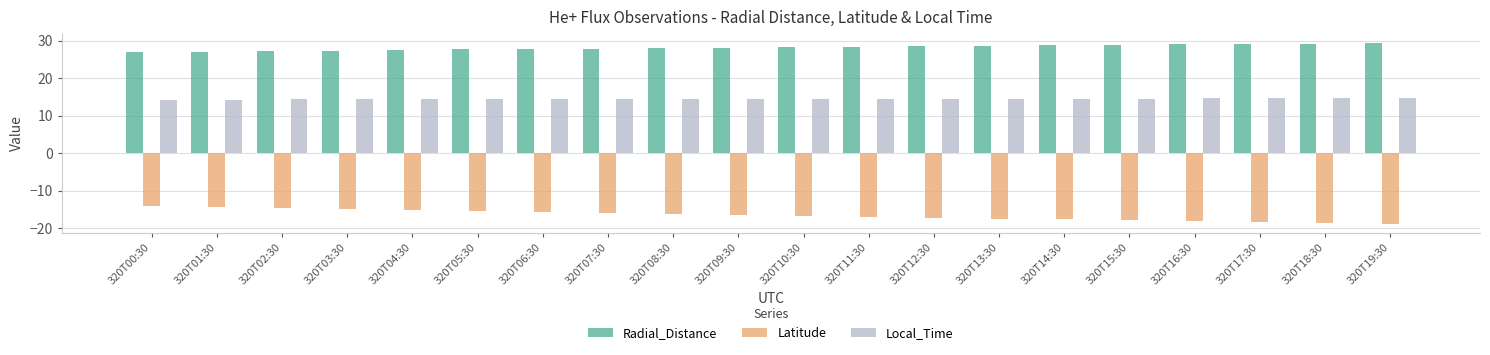

How many bars are there in each group?

3